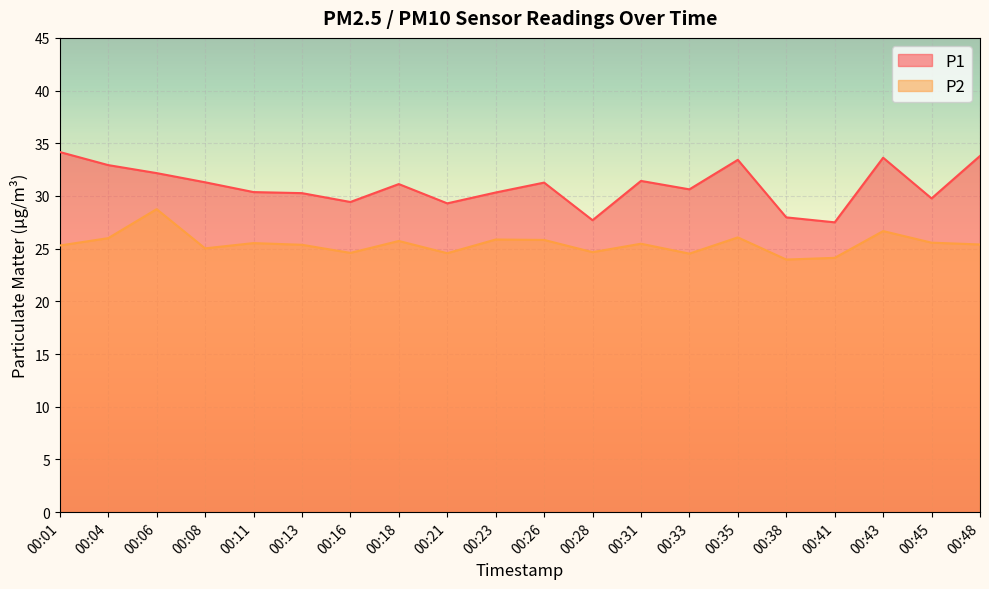

What is the value of the P2 point at the 15th from the left?

26.1